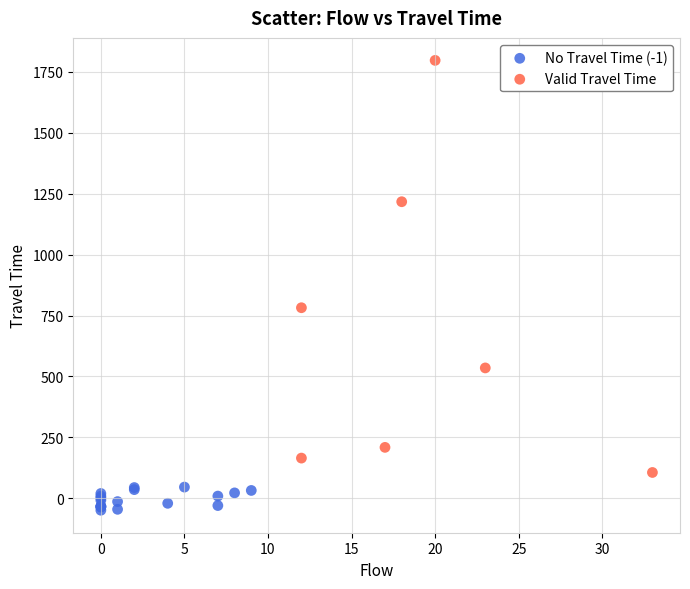

Which series has the widest spread of Y values?

Valid Travel Time